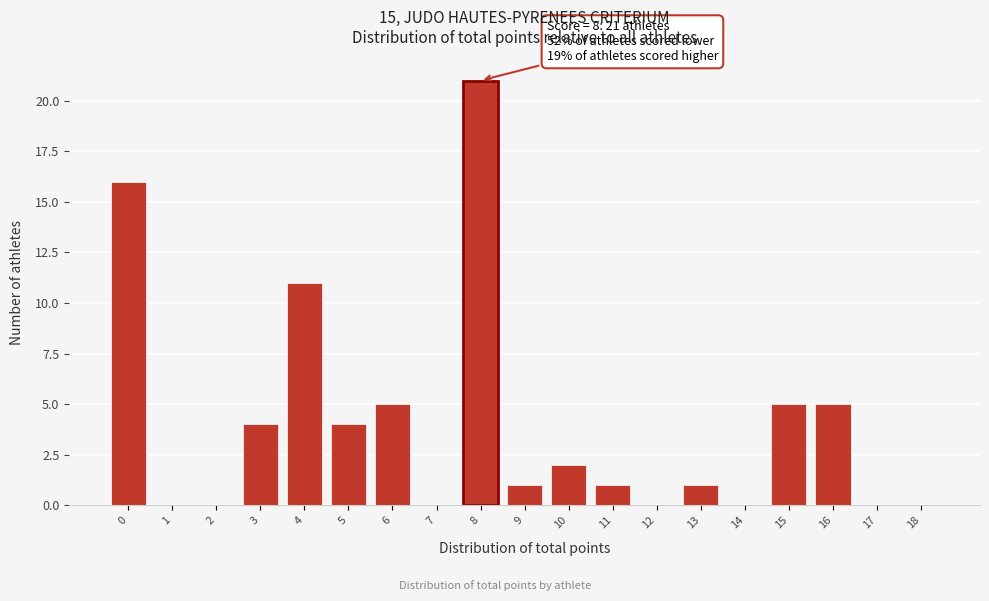

Reading left to right, what are all the values shown in this chart?

0=16	1=0	2=0	3=4	4=11	5=4	6=5	7=0	8=21	9=1	10=2	11=1	12=0	13=1	14=0	15=5	16=5	17=0	18=0